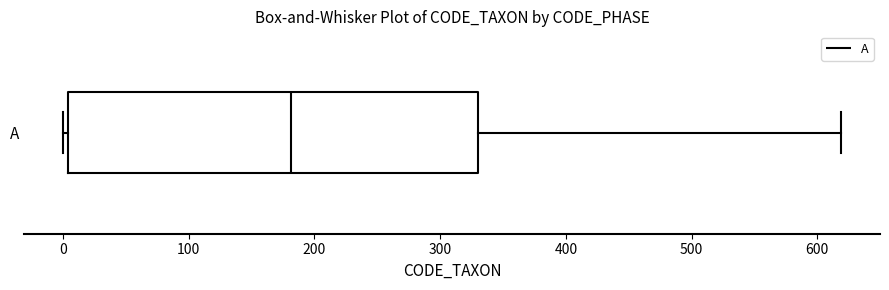

Transcribe this box plot: give where the median line is, the range the box spans, and where the two whiskers end, as read against the x-axis. The values are not printed on the chart, so give them approximately, as read against the axis.

median 180, box 0 to 330, whiskers 0 (just left of the box's left edge) to 620